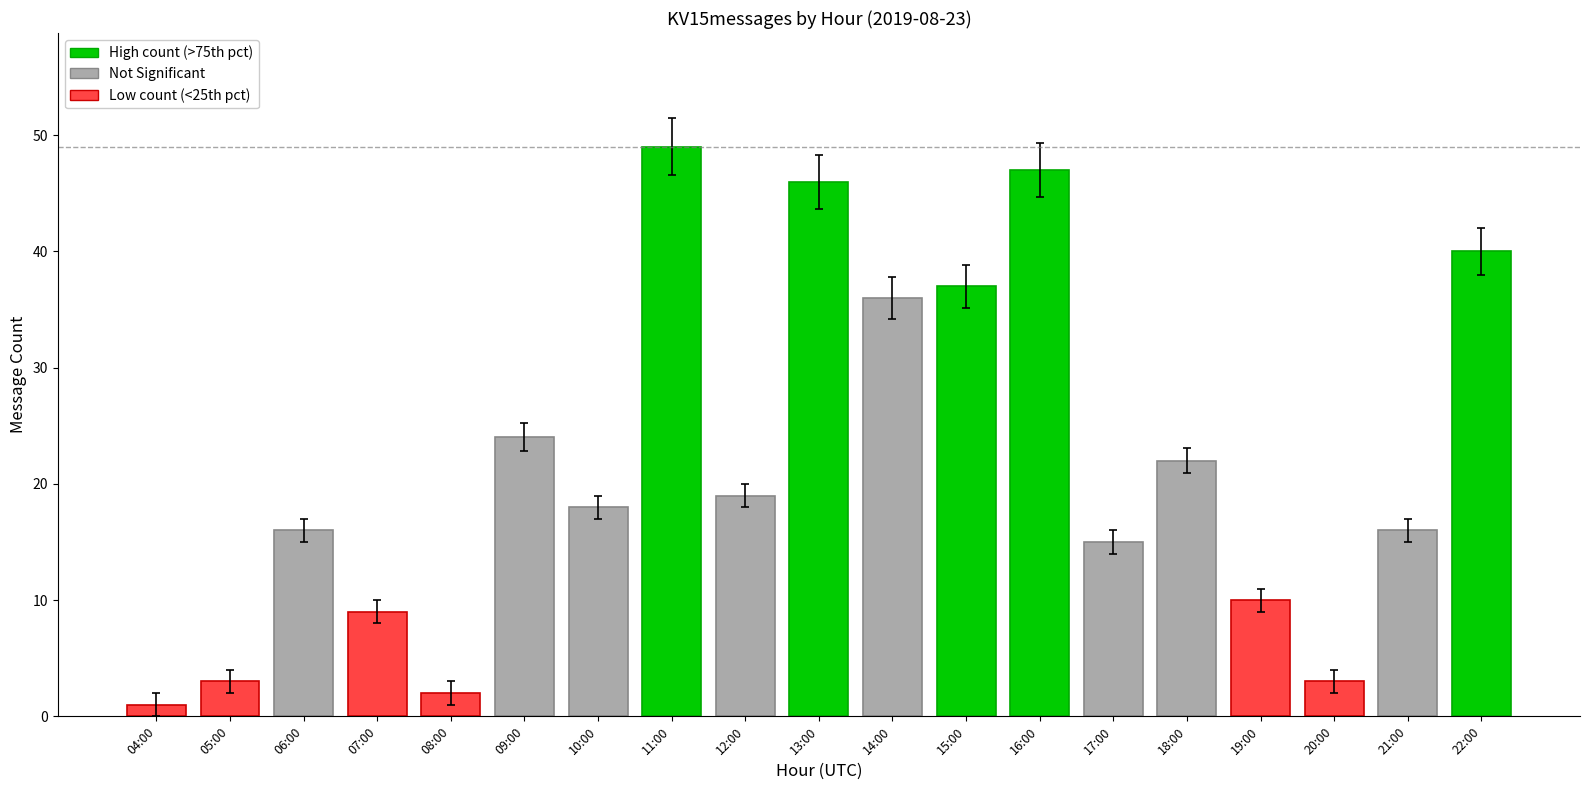

What is the minimum value shown in the chart?

1